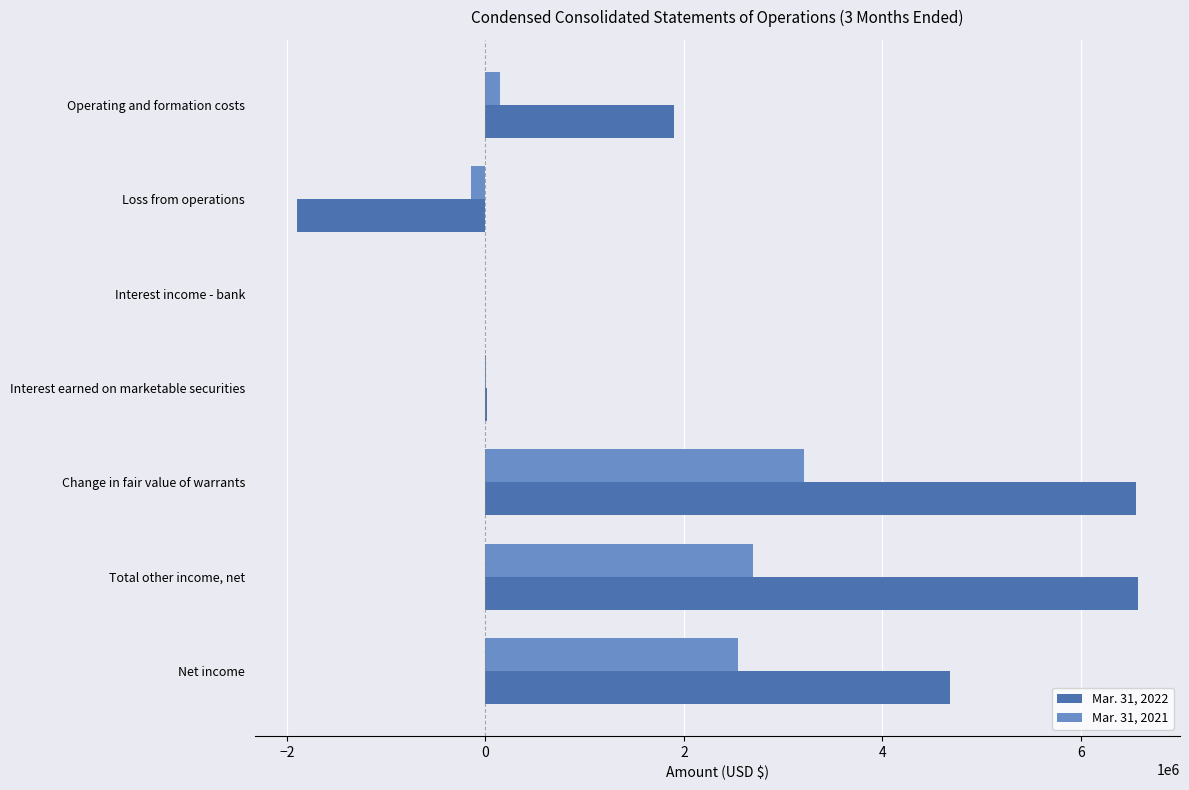

Between Total other income, net and Net income, which series saw the biggest shift?

Mar. 31, 2022